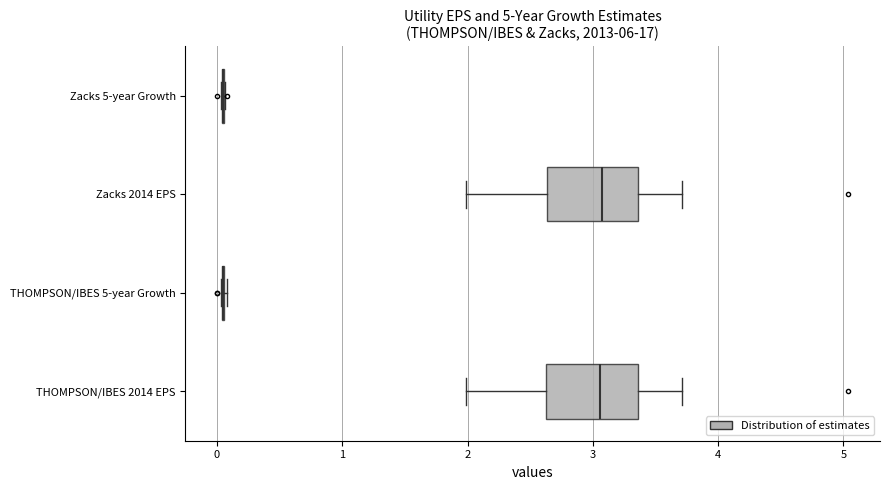

Reading bottom to top, transcribe this box plot: for each box, give where its median line is, the range the box spans, and where its two whiskers end, as read against the x-axis. The values are not printed on the chart, so give them approximately, as read against the axis.

THOMPSON/IBES 2014 EPS: median 3.1, box 2.6 to 3.4, whiskers 2.0 to 3.7
THOMPSON/IBES 5-year Growth: box collapsed to a line at 0.0, whiskers 0.0 to 0.1
Zacks 2014 EPS: median 3.1, box 2.6 to 3.4, whiskers 2.0 to 3.7
Zacks 5-year Growth: box collapsed to a line at 0.1, whiskers 0.0 to 0.1